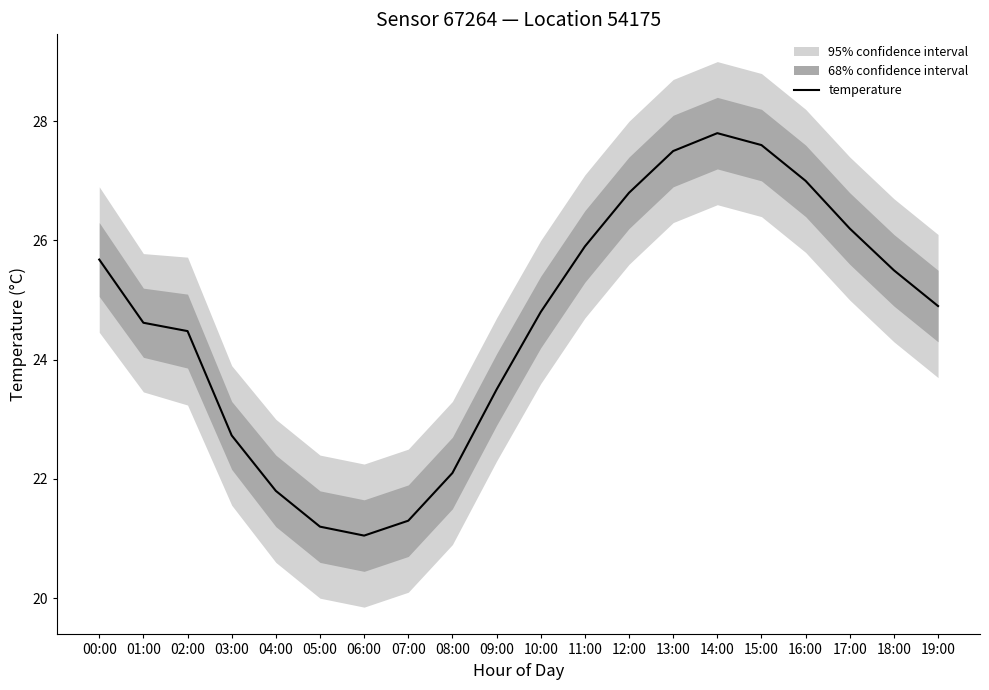

What position from the left is 00:00?

1